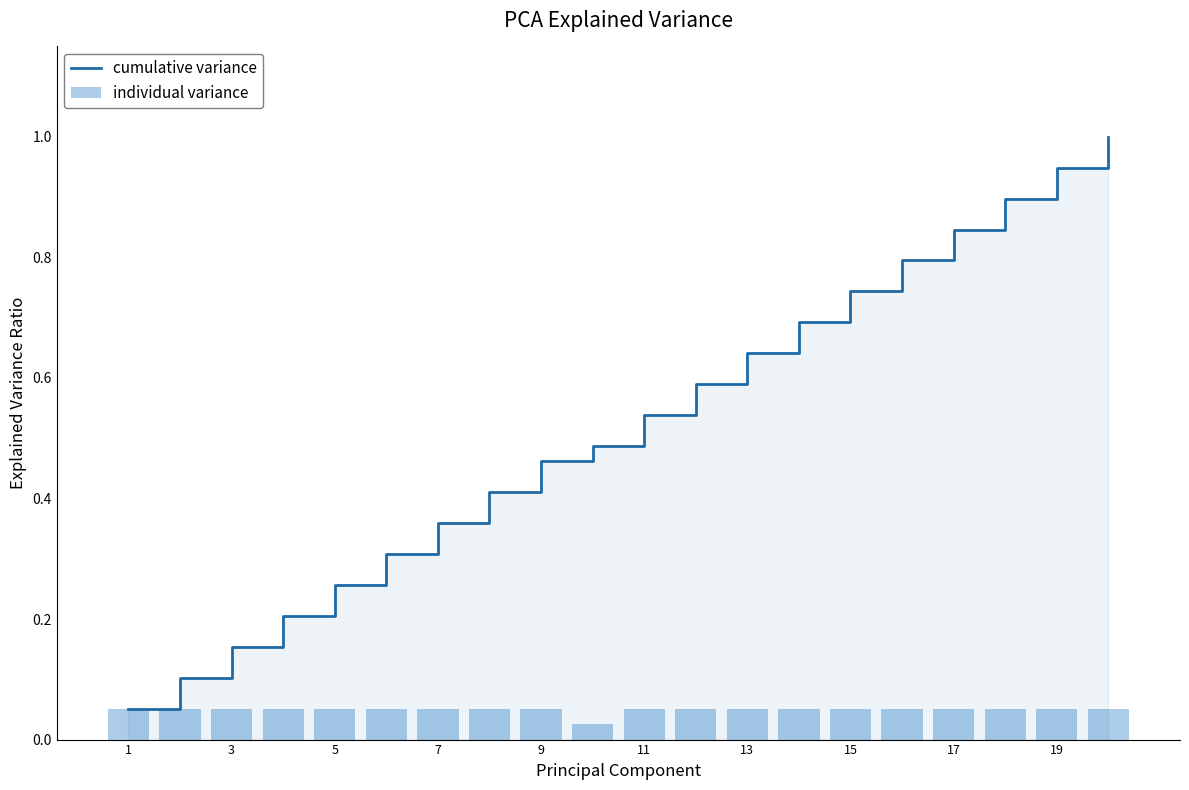

Which category has the lowest value in the cumulative variance series?

1